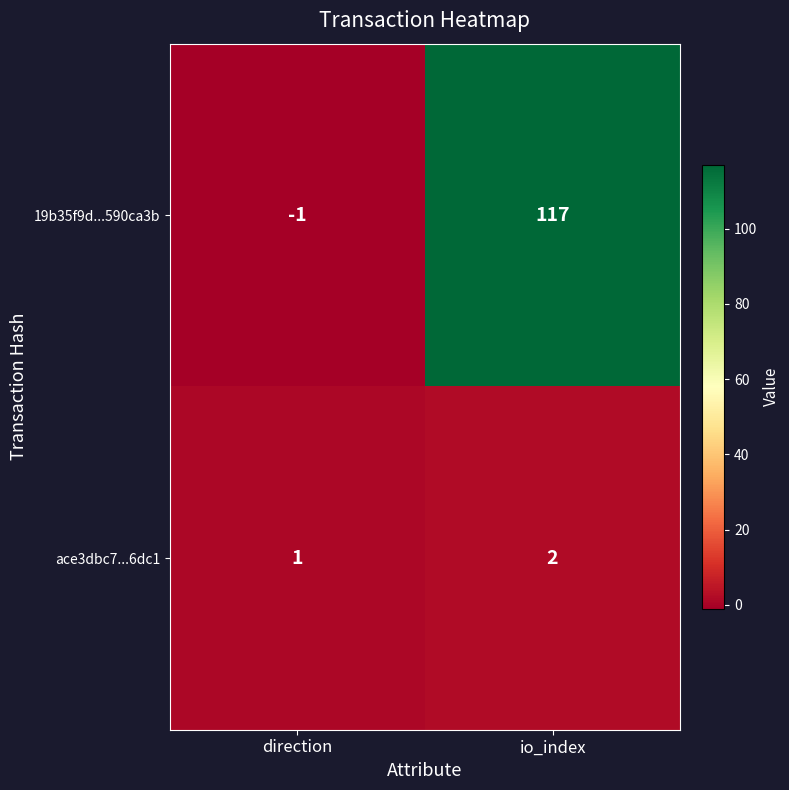

Reading left to right, list all the values displayed in this chart.

19b35f9d...590ca3b: -1	117
ace3dbc7...6dc1: 1	2